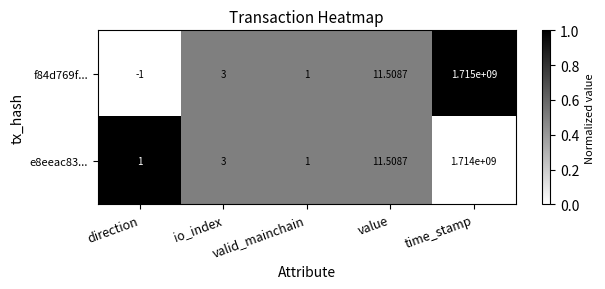

Which category has the lowest value across all series?

direction